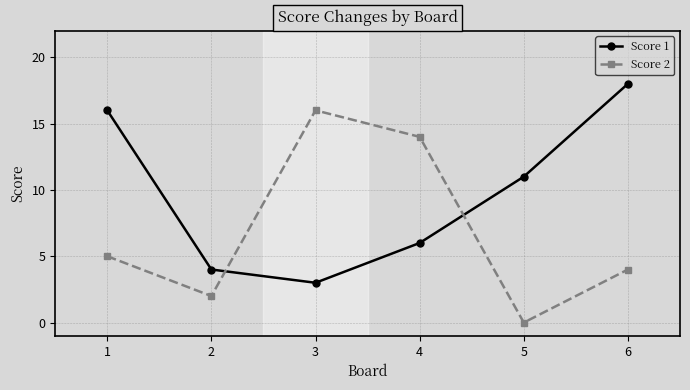

How many intersections are there between Score 2 and Score 1?

2